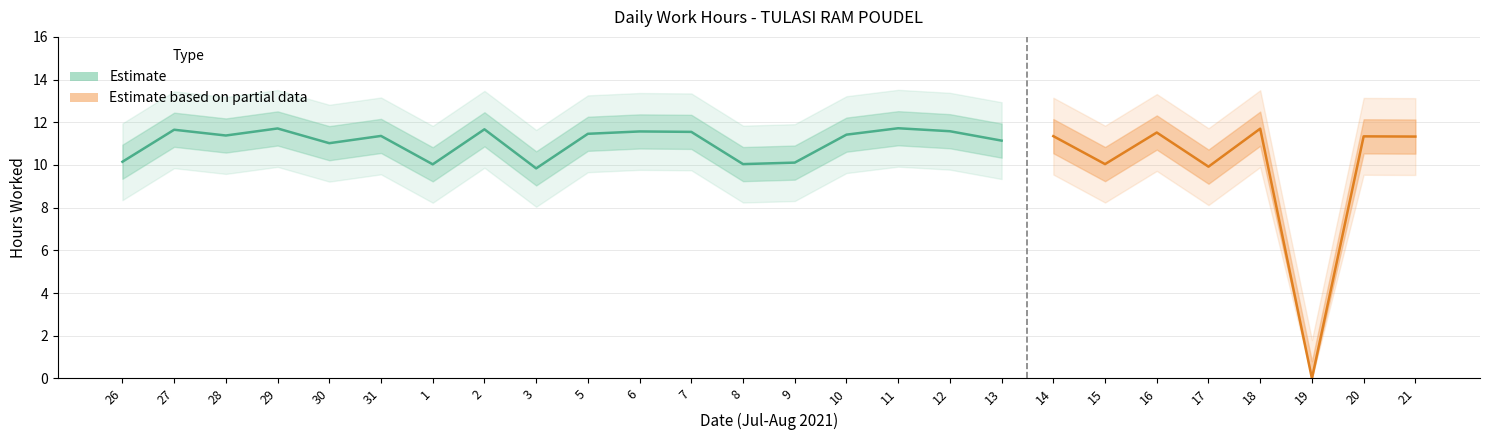

What is the label of the 18th point from the right?

3